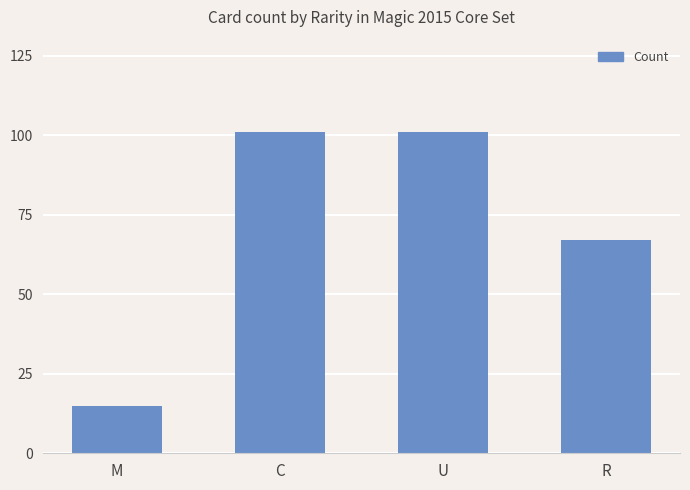

Are the bars grouped side by side (vs. stacked)?

No